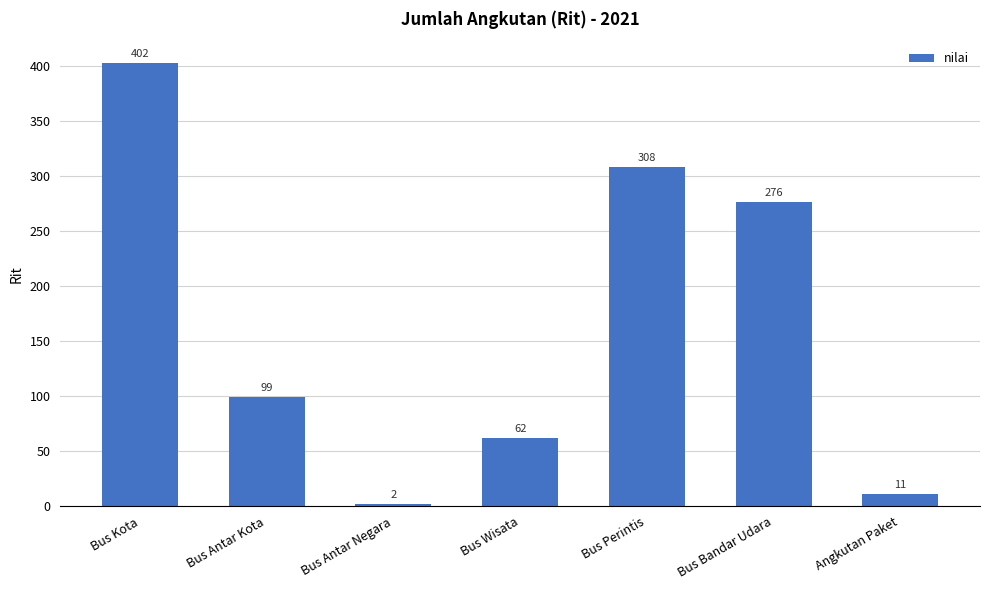

Which category has the highest value across all series?

Bus Kota